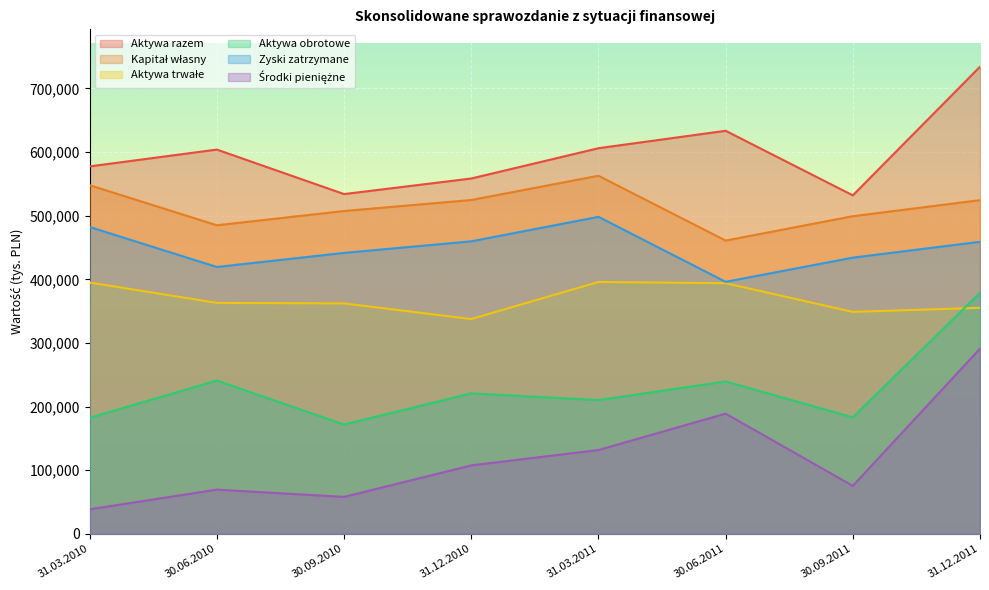

Which series has the largest total across all categories?

Aktywa razem